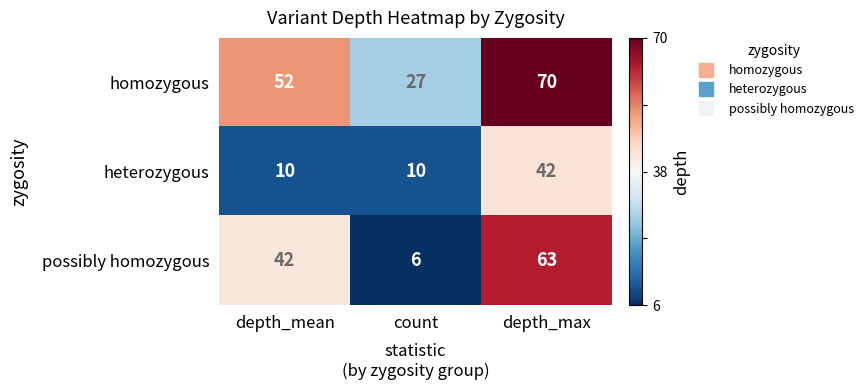

Reading left to right, what are all the values shown in this chart?

homozygous: 52	27	70
heterozygous: 10	10	42
possibly homozygous: 42	6	63